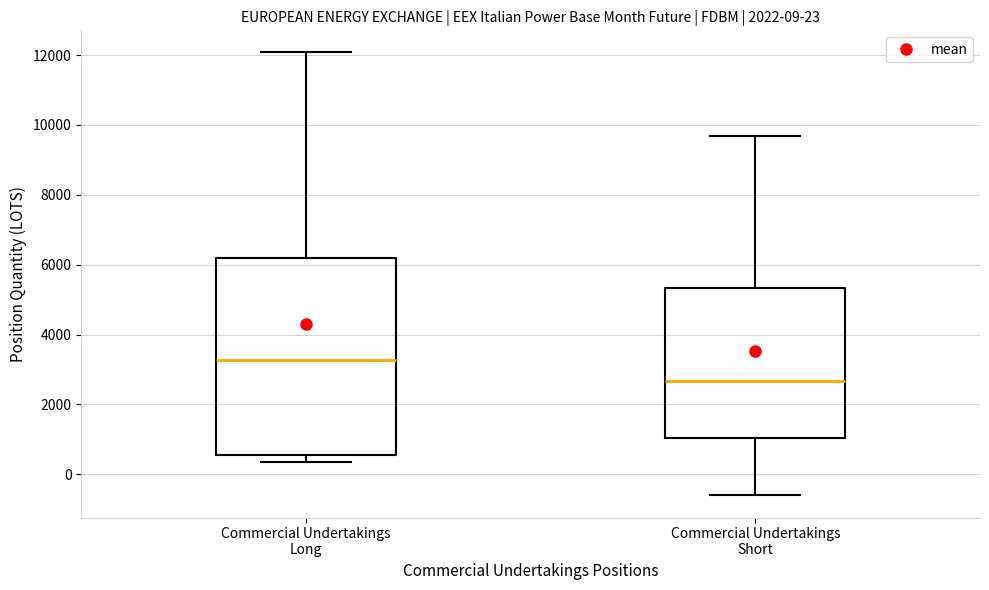

Comparing the boxes themselves (not the whiskers), which one is the tallest?

Commercial Undertakings Long